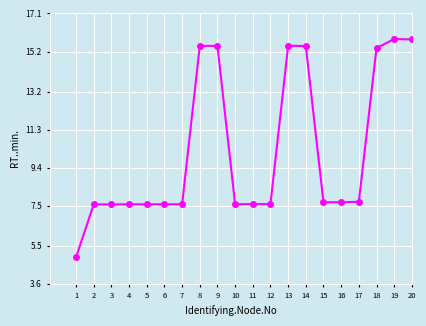

Reading left to right, transcribe all the data shown in this chart.

1=4.9	2=7.6	3=7.6	4=7.6	5=7.6	6=7.6	7=7.6	8=15.5	9=15.5	10=7.6	11=7.6	12=7.6	13=15.5	14=15.5	15=7.7	16=7.7	17=7.7	18=15.4	19=15.8	20=15.8